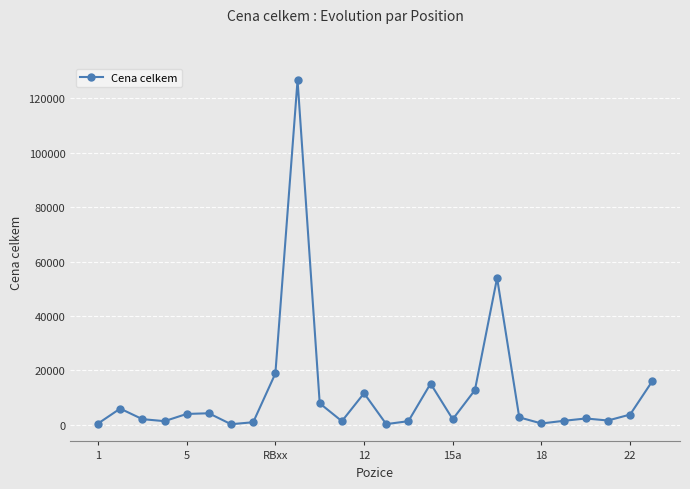

What is the value of the 24th point from the left?

1529.8